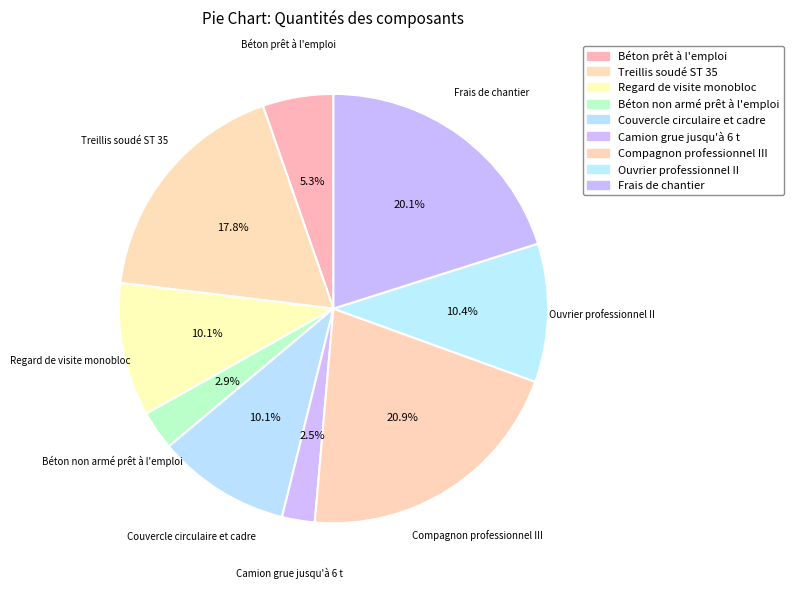

To the nearest percent, what is the difference between the Compagnon professionnel III and Béton prêt à l'emploi slice percentages?

16%